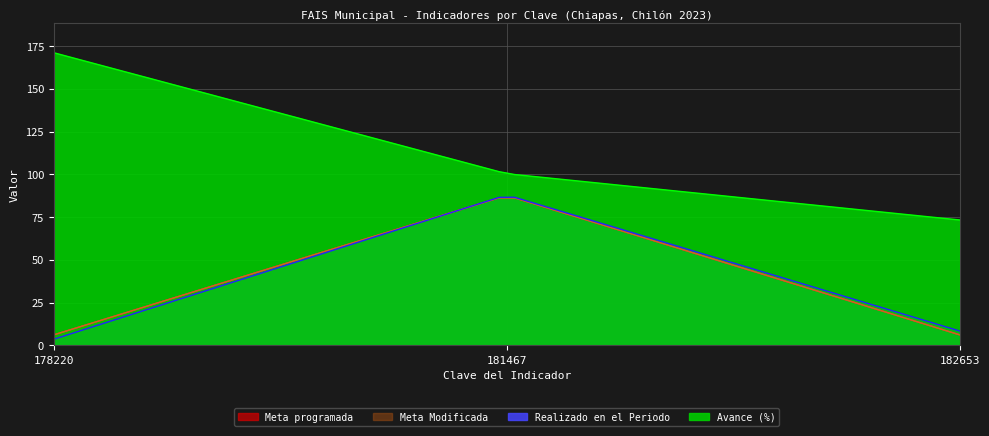

At which category is the sum across all series the highest?

181467